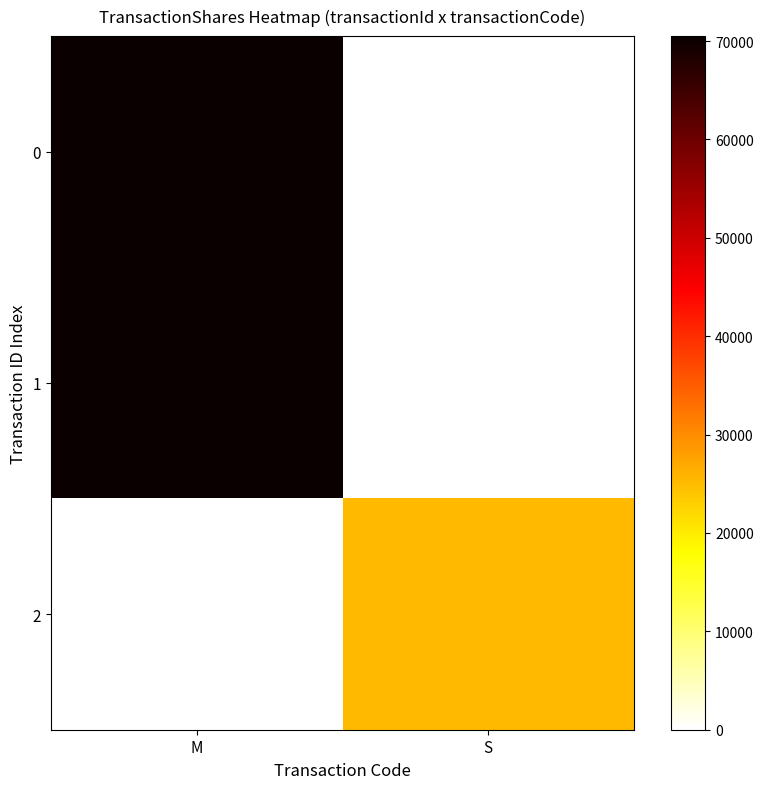

Rank the series by their maximum value, from highest to lowest.

0, 1, 2